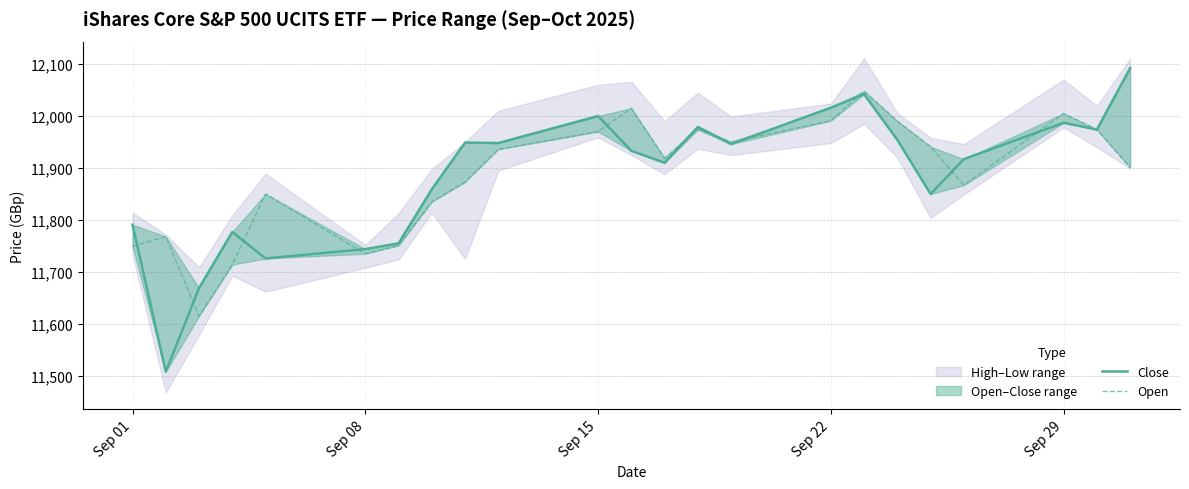

At how many categories does at least one series exceed 11567?

23